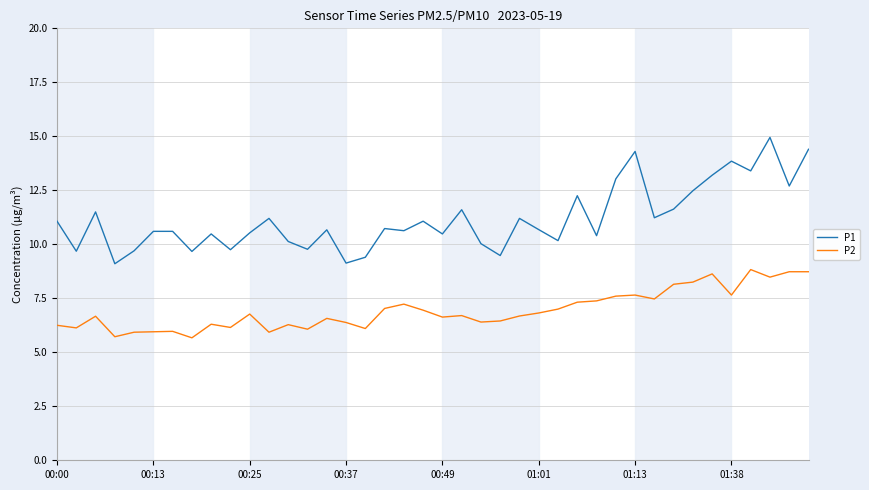

Rank the series by their average value, from highest to lowest.

P1, P2